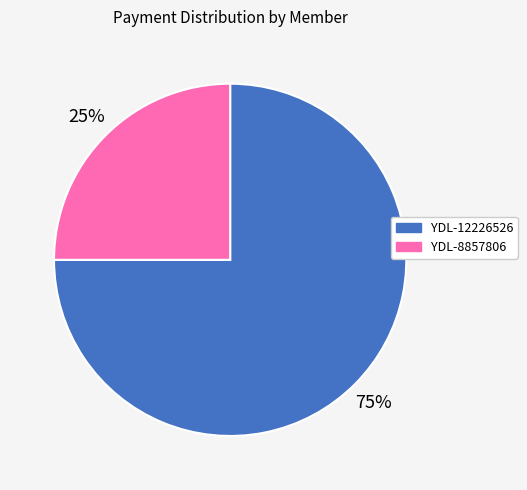

How many segments does this pie chart have?

2